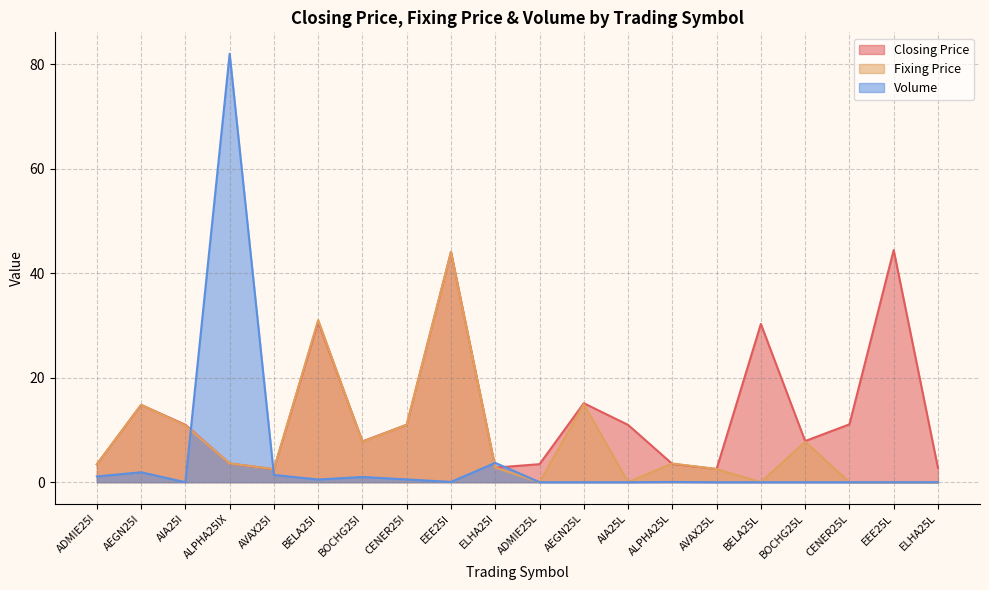

Between which two adjacent categories do Volume and Closing Price first intersect?

AIA25I and ALPHA25IX